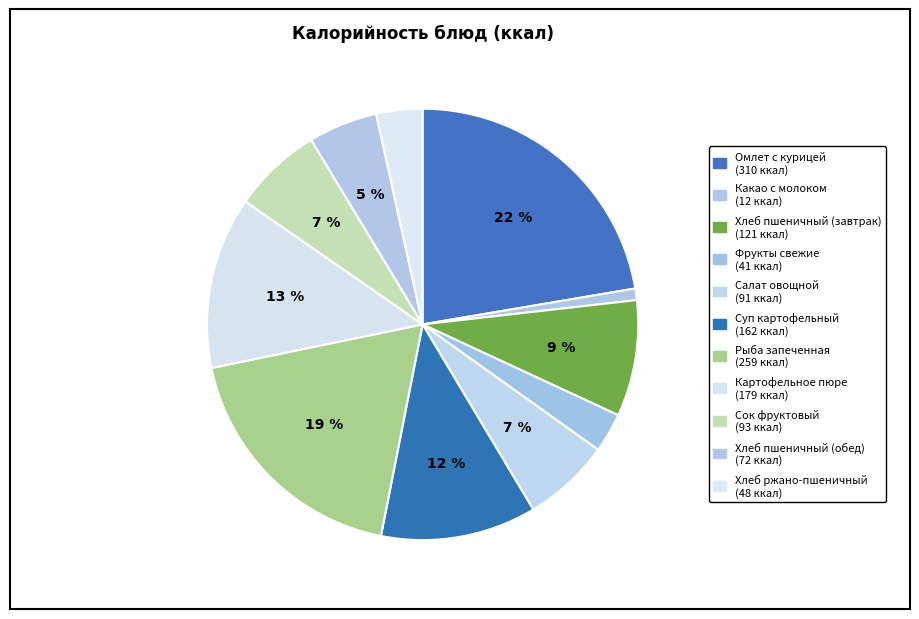

How many segments does this pie chart have?

11